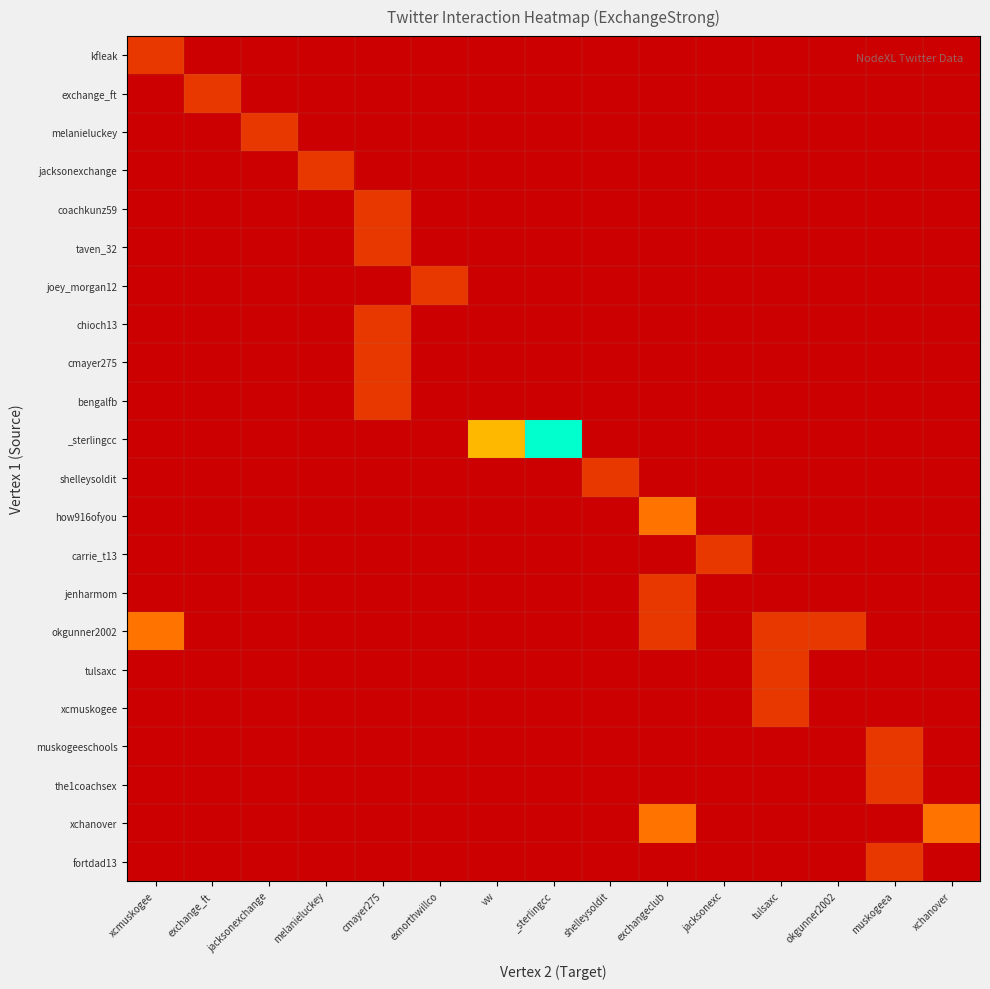

How many series are shown in this chart?

22